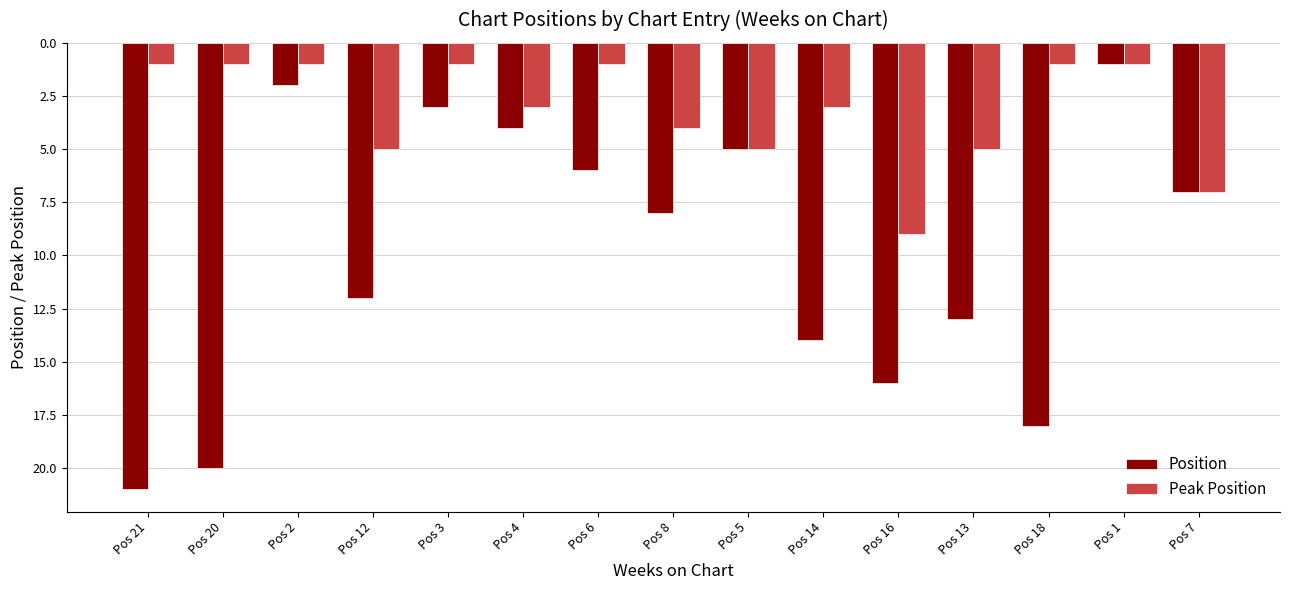

Reading right to left, transcribe all the data shown in this chart.

Position: Pos 7=7	Pos 1=1	Pos 18=18	Pos 13=13	Pos 16=16	Pos 14=14	Pos 5=5	Pos 8=8	Pos 6=6	Pos 4=4	Pos 3=3	Pos 12=12	Pos 2=2	Pos 20=20	Pos 21=21
Peak Position: Pos 7=7	Pos 1=1	Pos 18=1	Pos 13=5	Pos 16=9	Pos 14=3	Pos 5=5	Pos 8=4	Pos 6=1	Pos 4=3	Pos 3=1	Pos 12=5	Pos 2=1	Pos 20=1	Pos 21=1